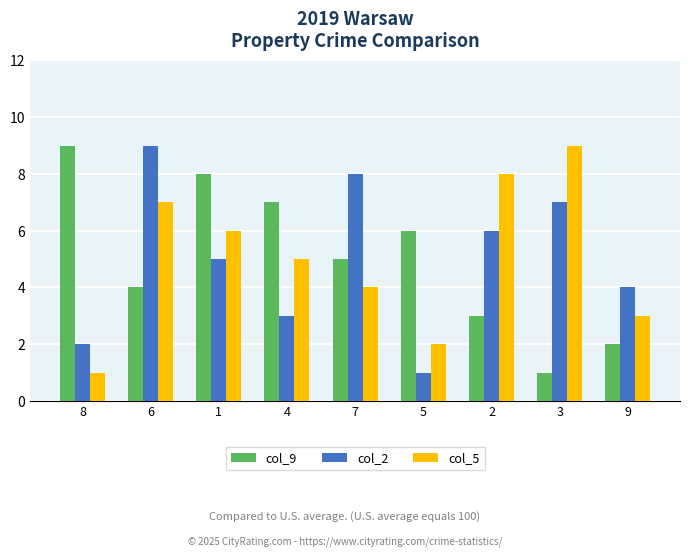

True or false: col_2 has a value of 2 at 8.

True